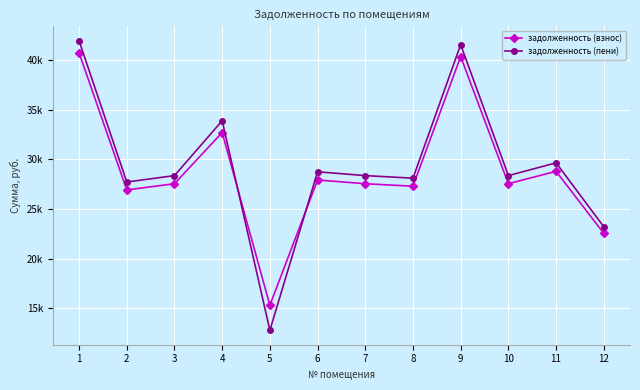

What are all the series names shown in the legend?

задолженность (взнос), задолженность (пени)